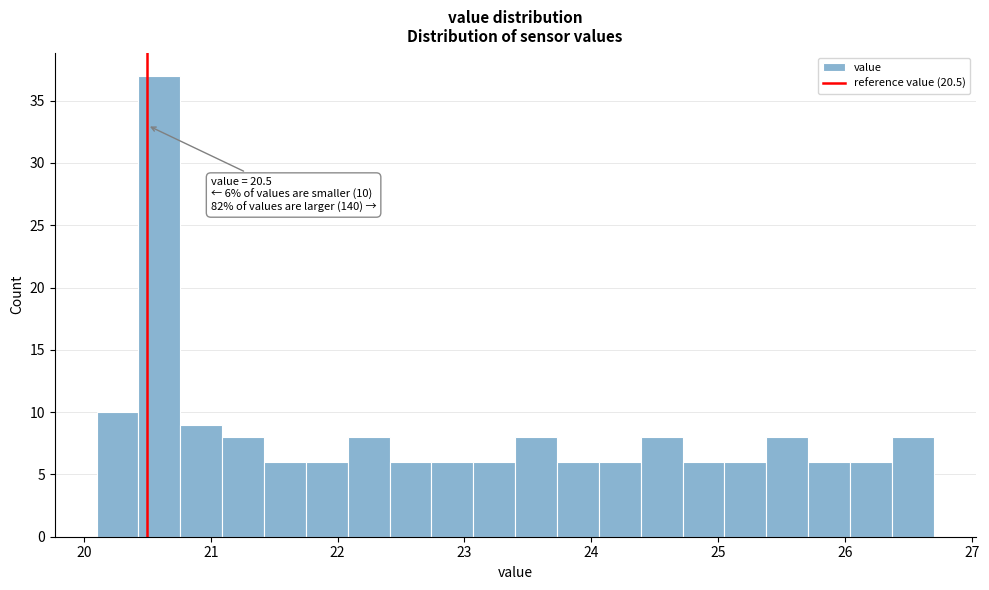

Around what value on the x-axis is the tallest bar? Give the approximate position of its centre, as read against the axis.

20.6